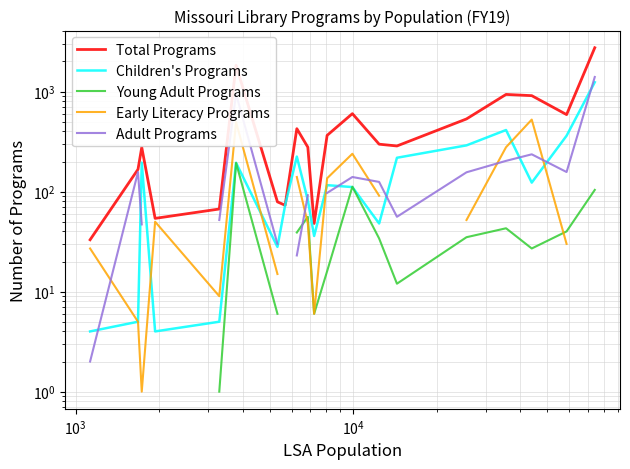

How many data points does each series have?

20